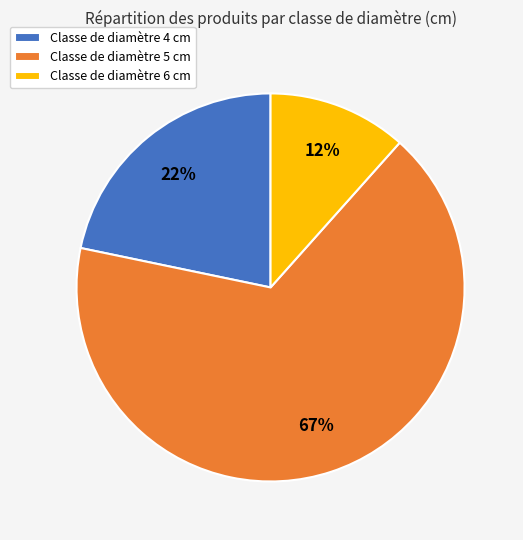

How many segments does this pie chart have?

3